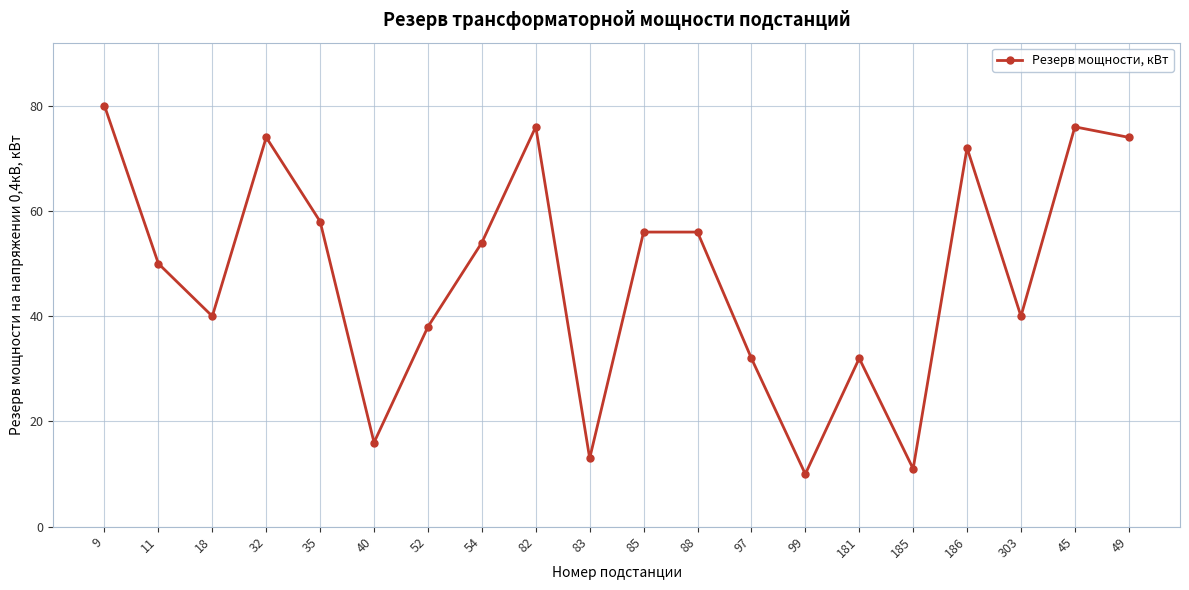

Where is the first local minimum?

18